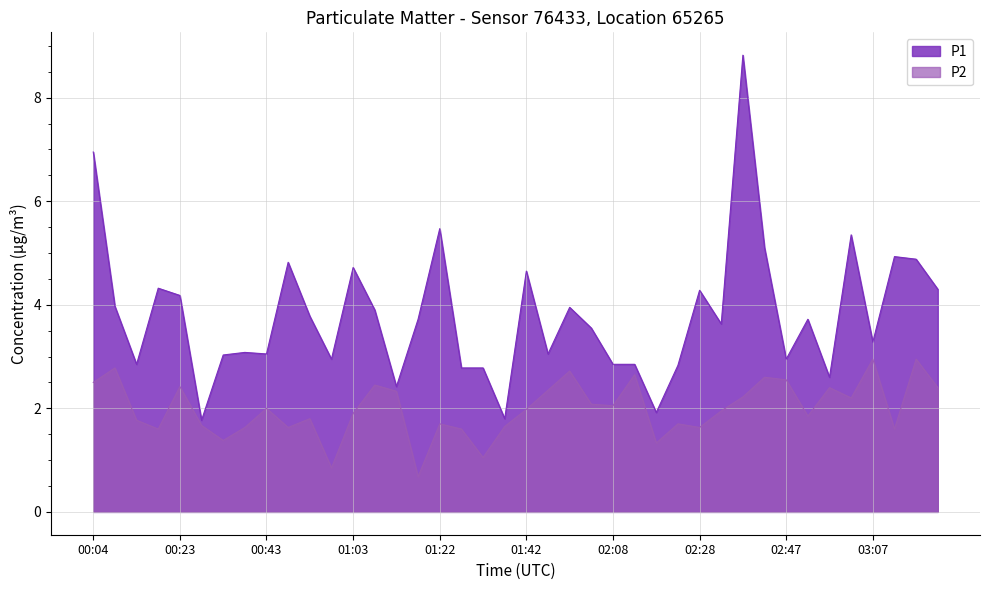

Where does the P2 series first go above 1?

00:04